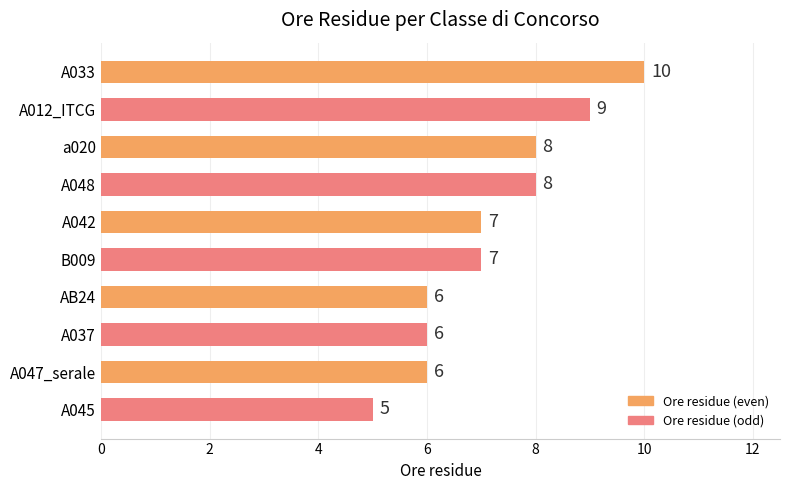

How many values are between 6 and 8?

7